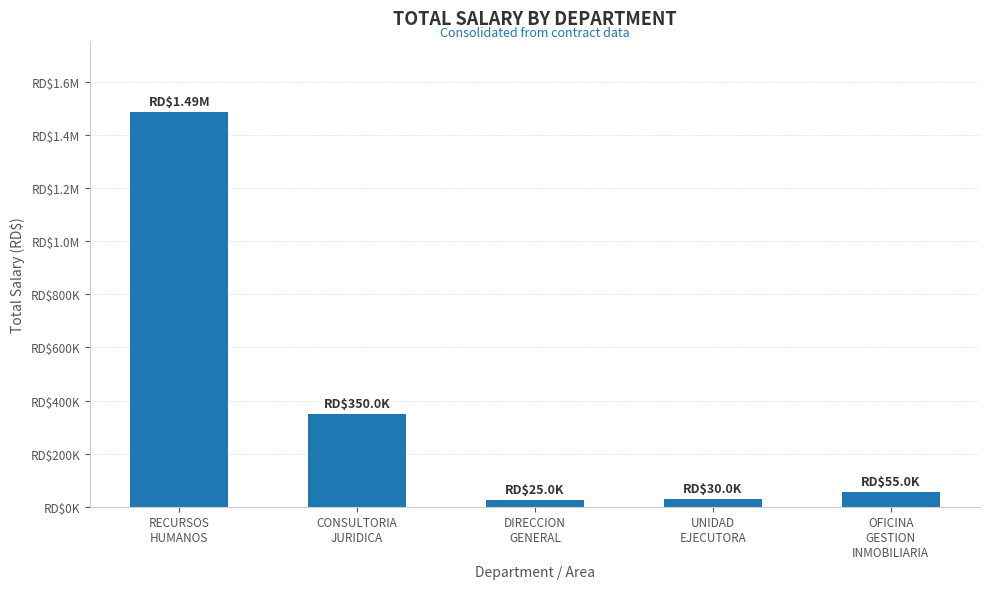

Does the chart contain any negative values?

No